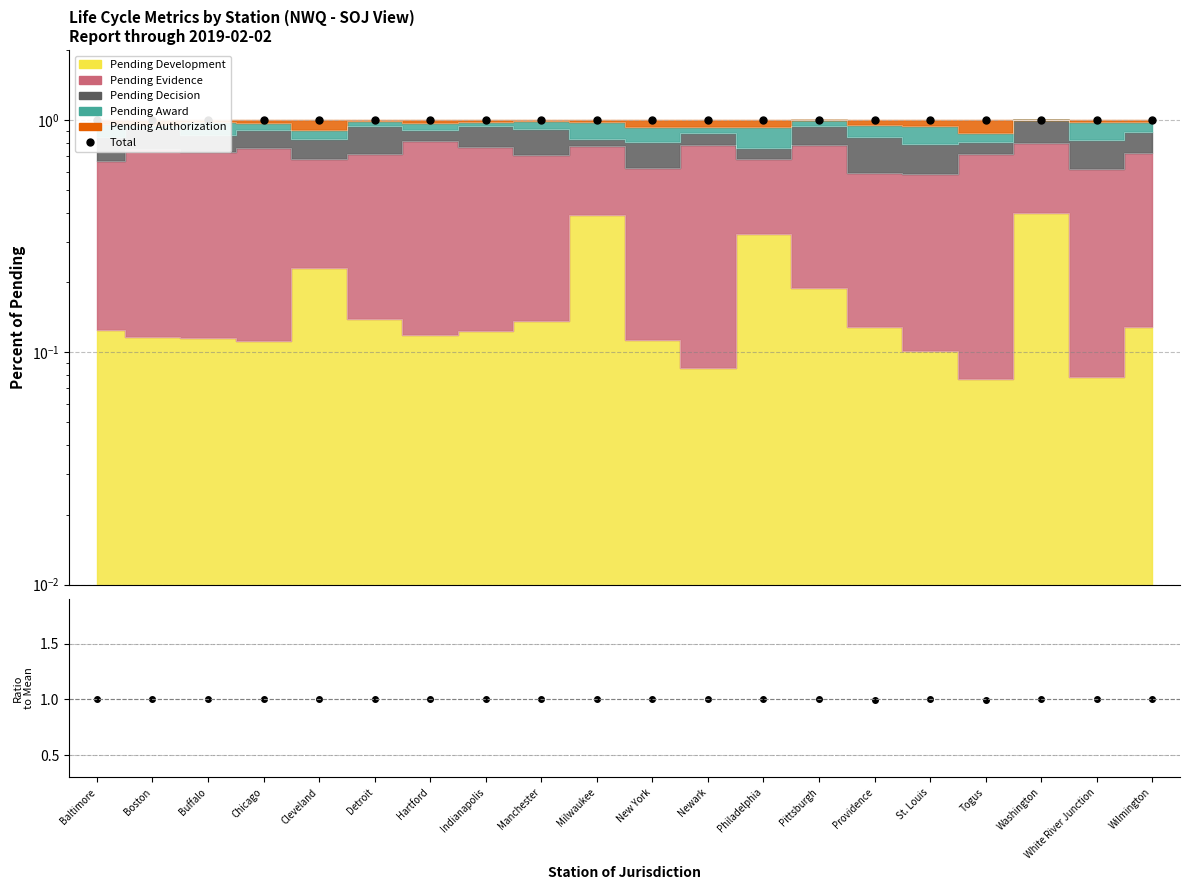

At which category does the data reach its first local peak?

Pittsburgh